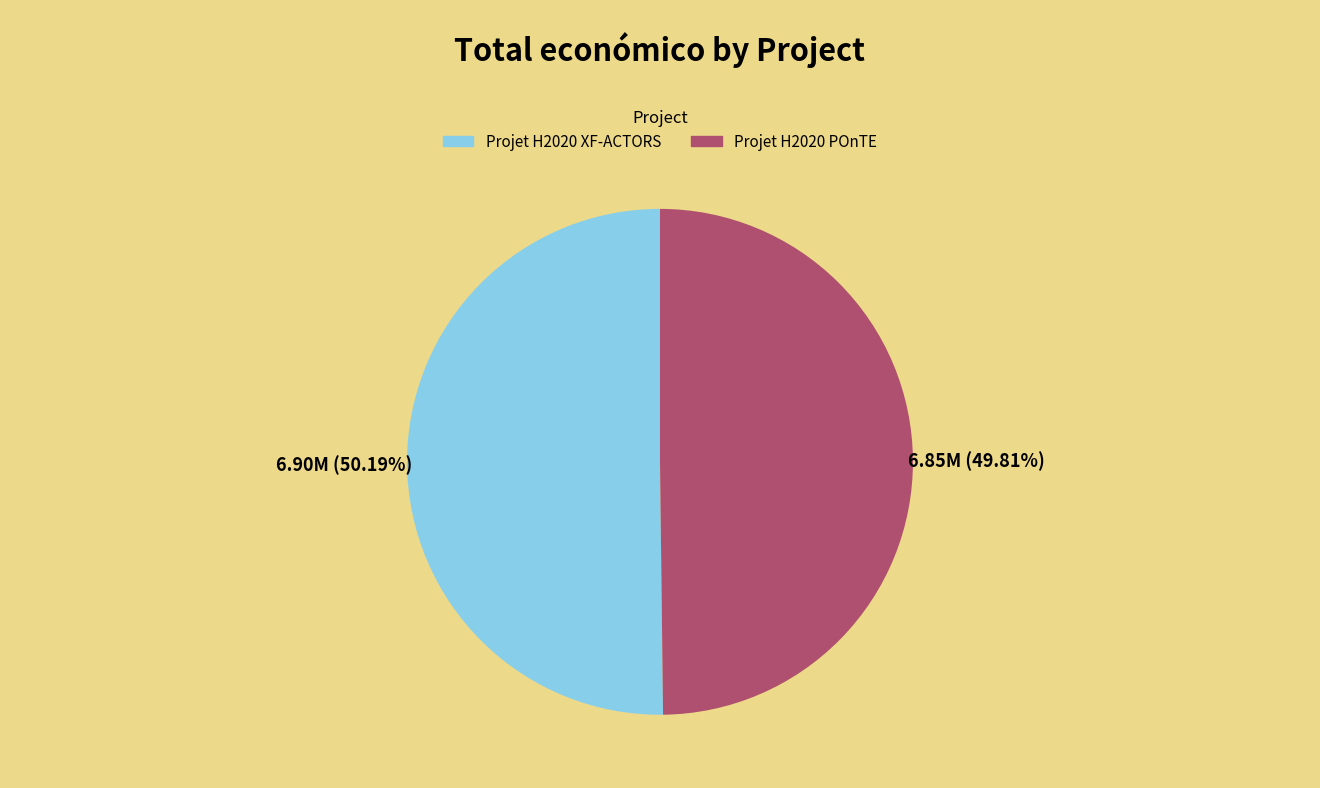

Approximately how many times larger is the value at Projet H2020 POnTE compared to Projet H2020 XF-ACTORS?

1.0